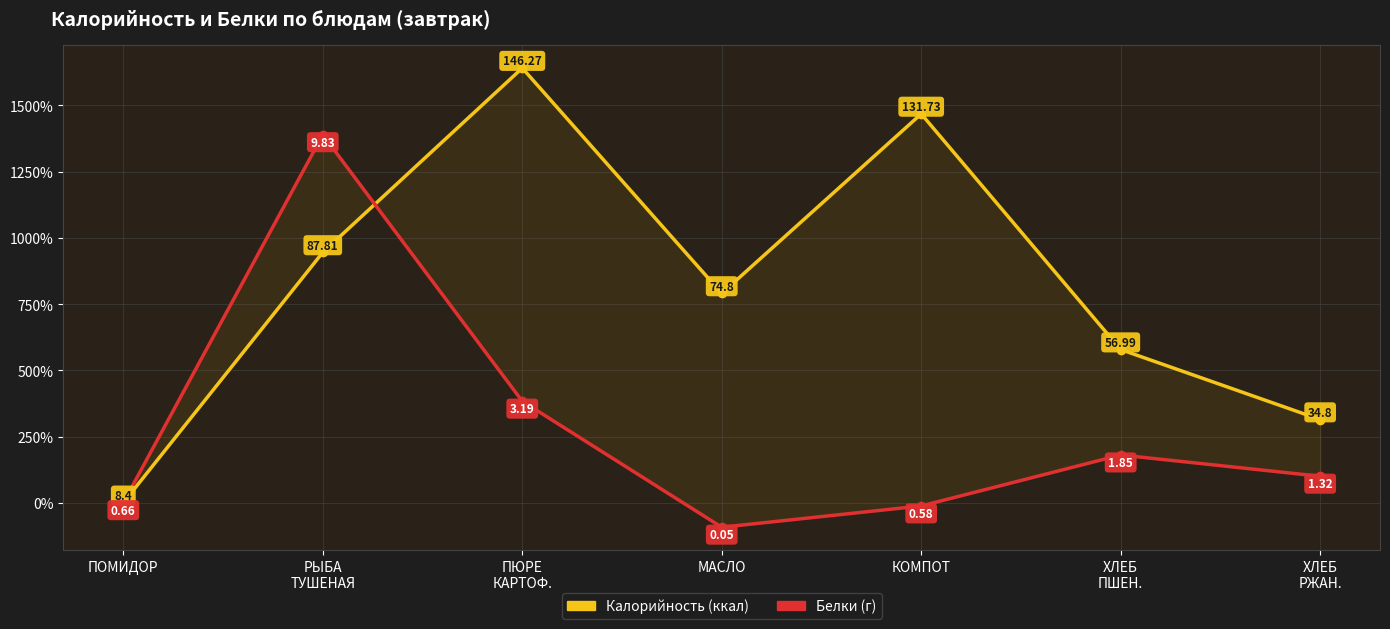

At which label does Калорийность reach its peak?

ПЮРЕ
КАРТОФ.